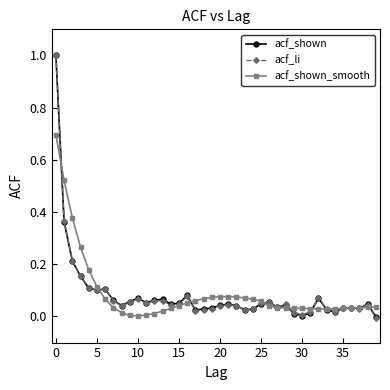

True or false: acf_shown has more than 2 points higher than both neighbors.

True